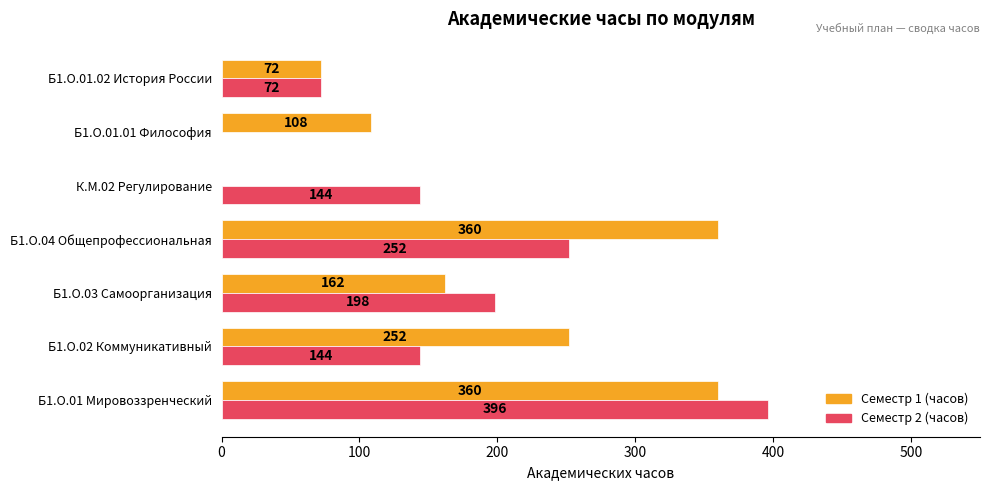

Is it true that Семестр 2 (часов) equals 144 at Б1.О.02 Коммуникативный?

True